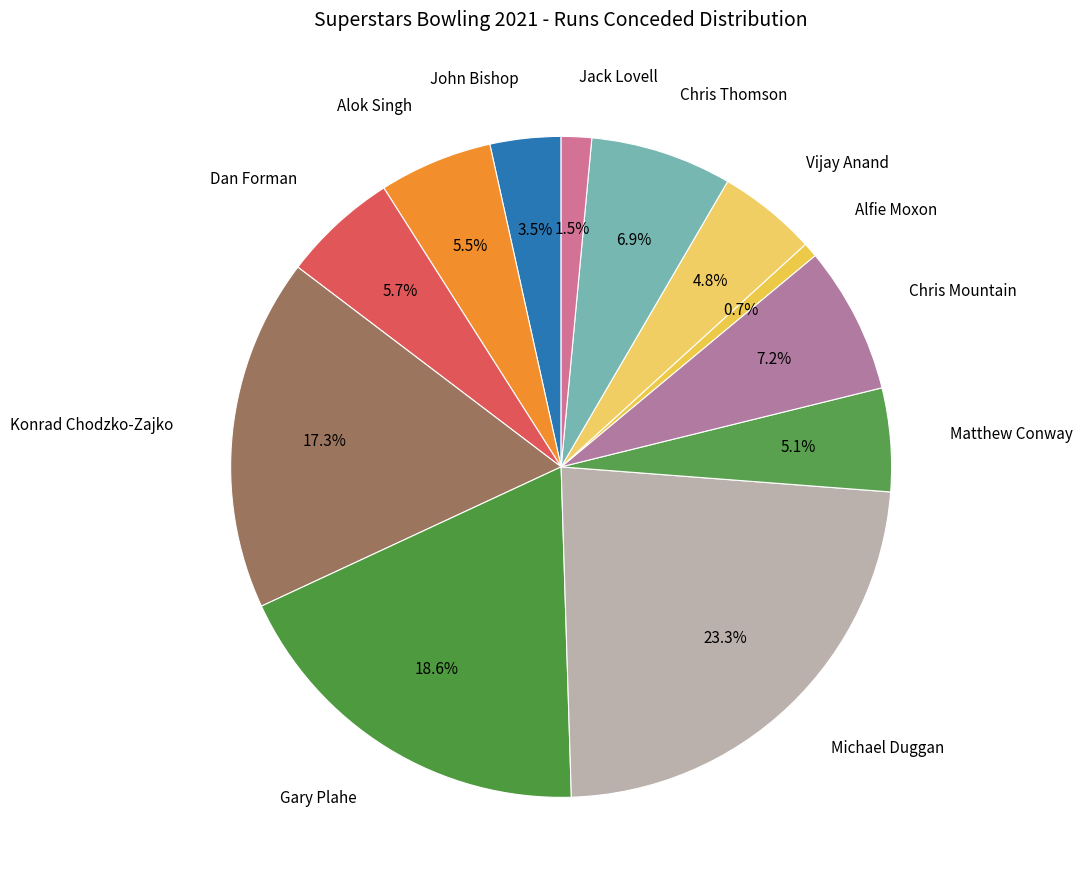

What percentage do Chris Mountain and Alfie Moxon together represent?

7.9%